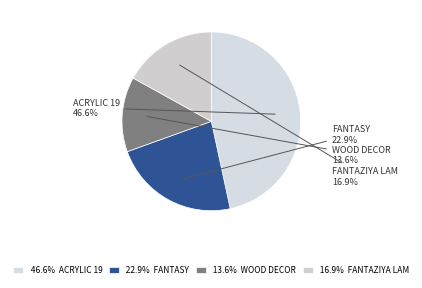

To the nearest percent, what is the difference between the largest and smallest slice percentages?

33%